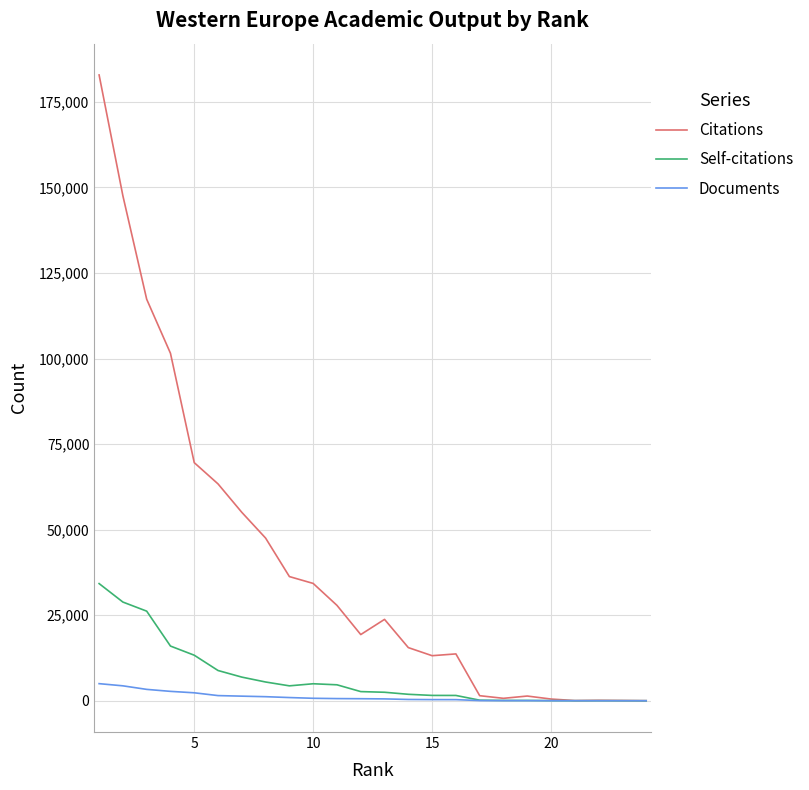

Which series has the largest range (max minus min)?

Citations